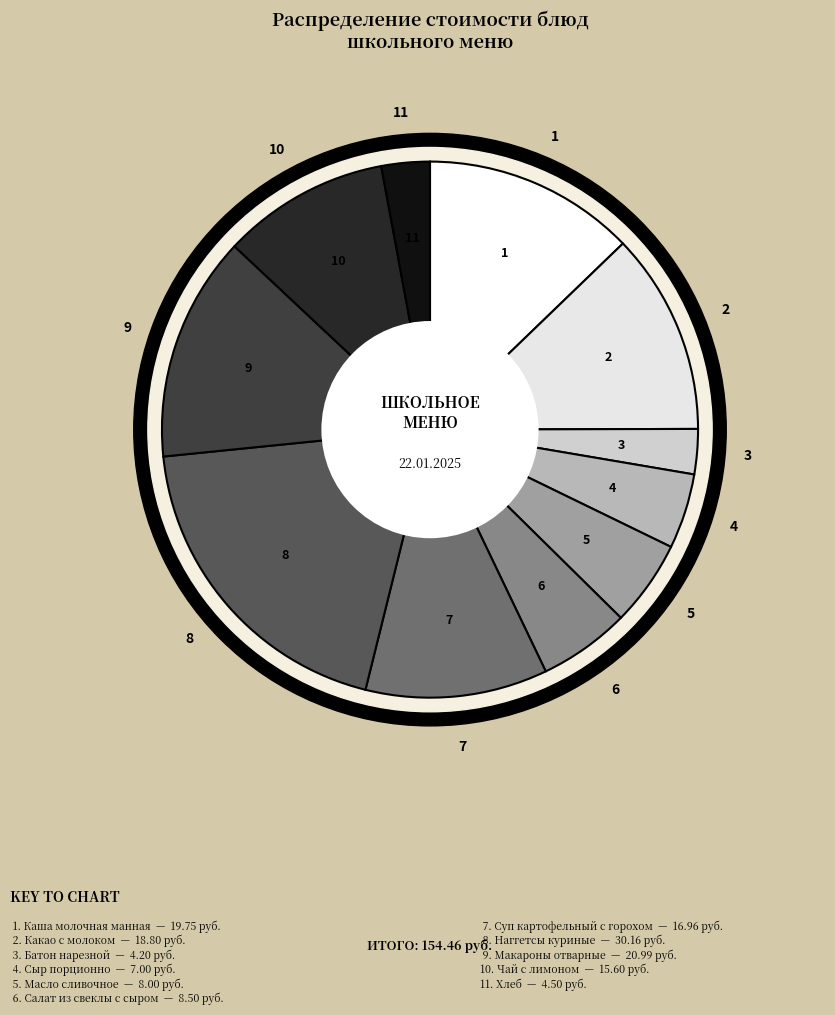

Is there any slice that represents more than half of the pie?

No